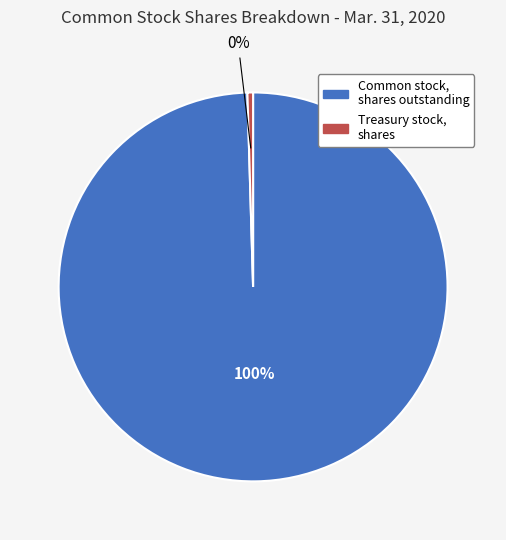

Does Treasury stock, shares account for over 50% of the chart?

No